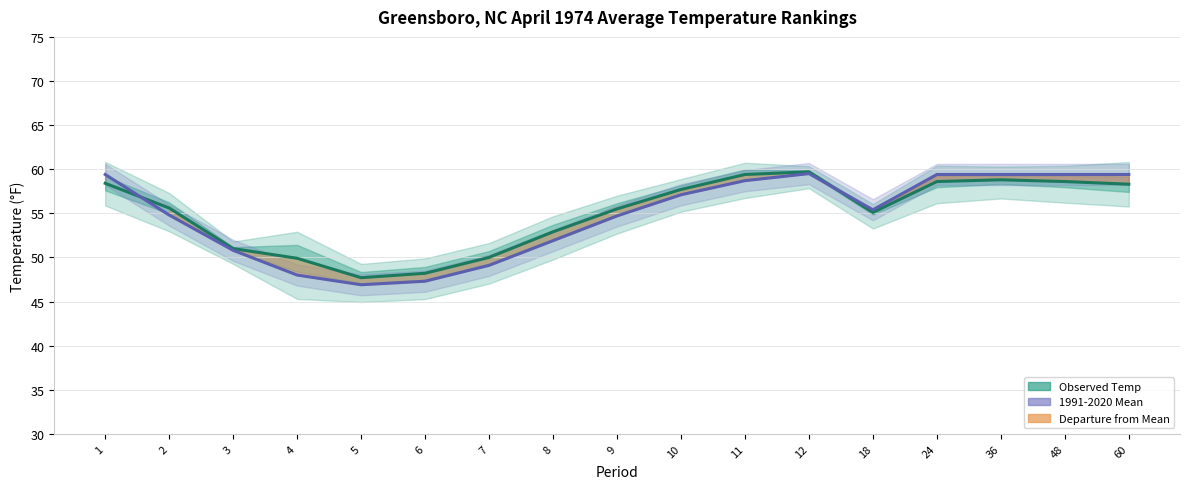

What is the difference between the Departure from Mean values at 6 and 11?

11.2